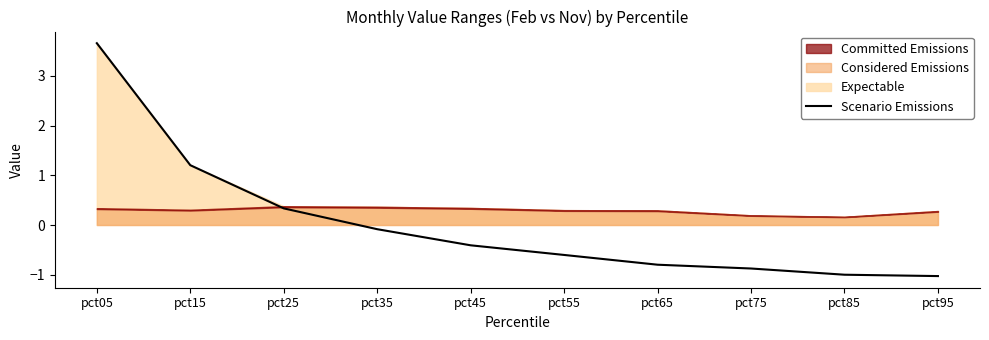

What is the minimum value for Scenario Emissions?

-1.0